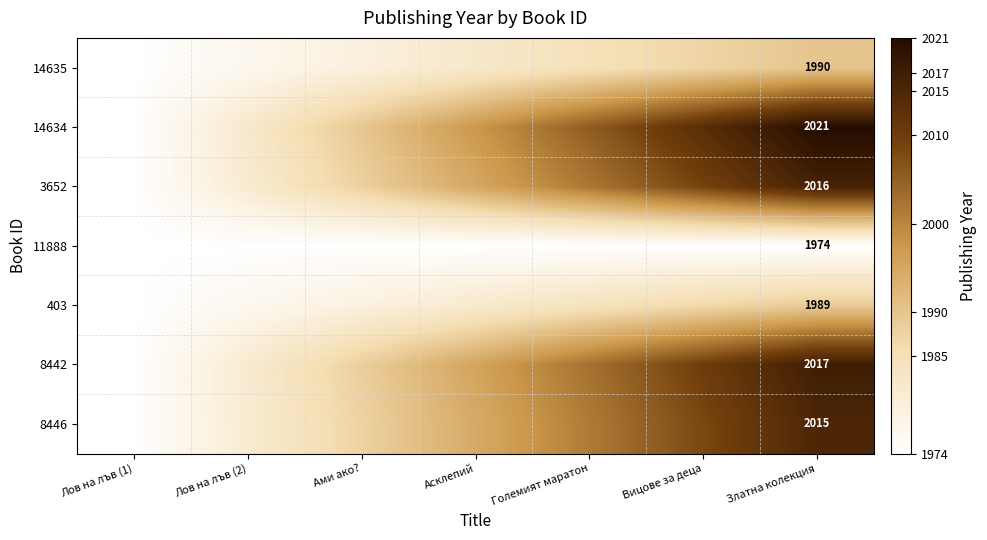

How many distinct data groups are displayed?

7